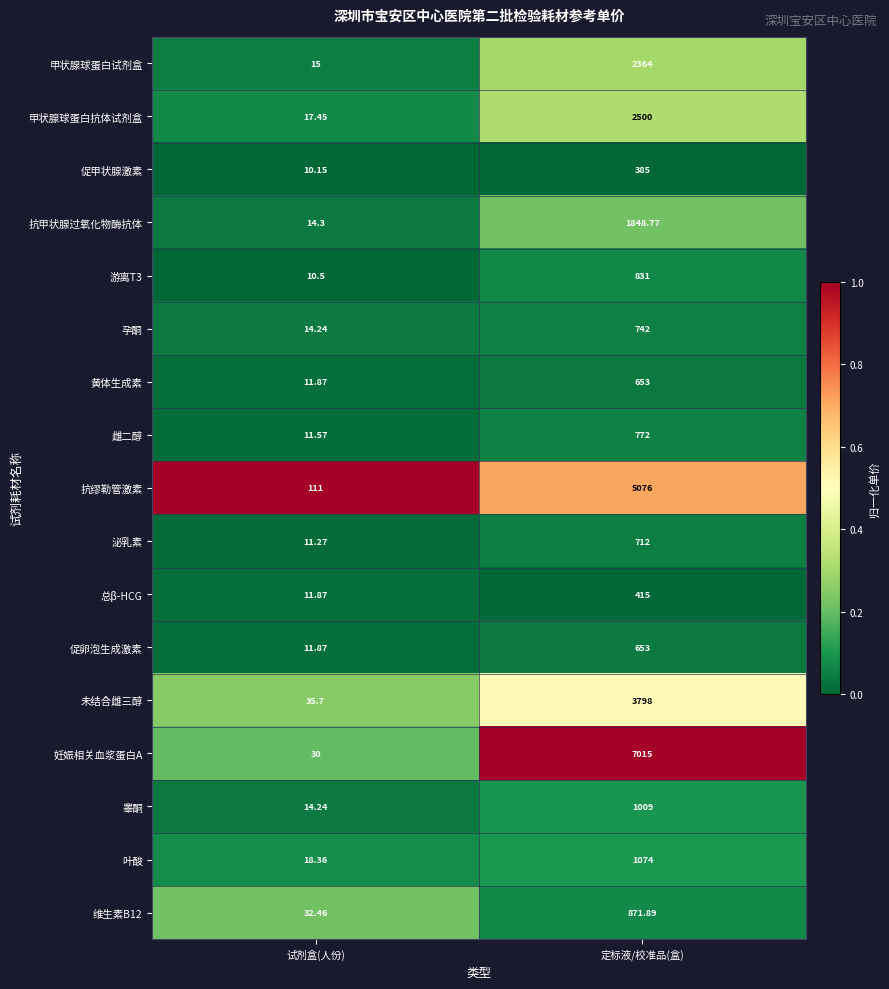

Which series has the widest spread of values?

妊娠相关血浆蛋白A